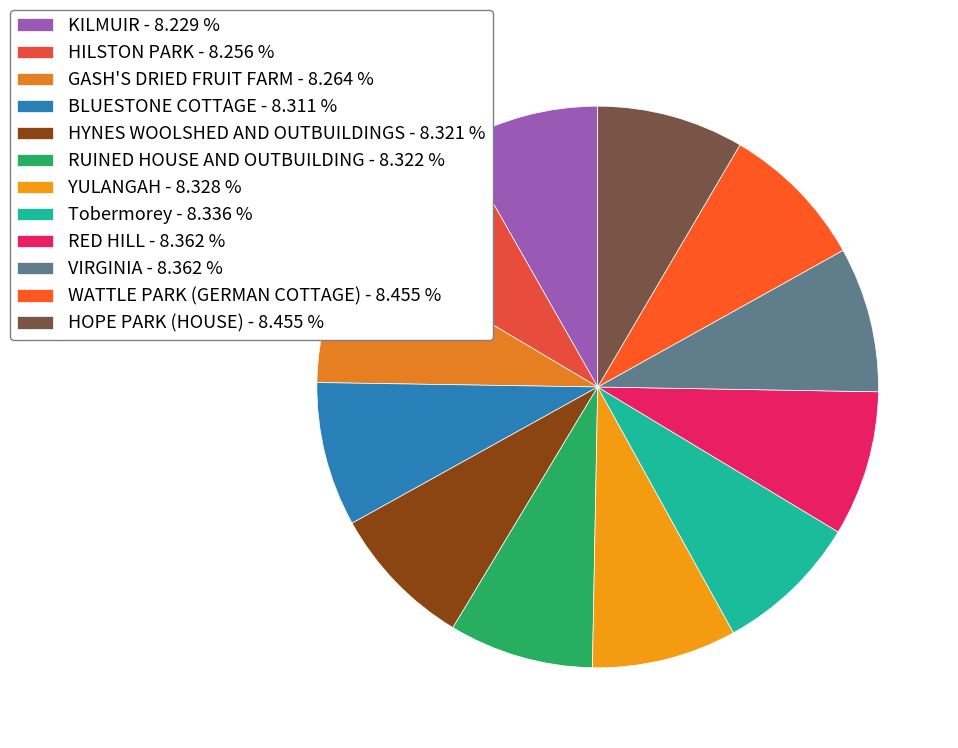

Count the number of slices in the pie.

12